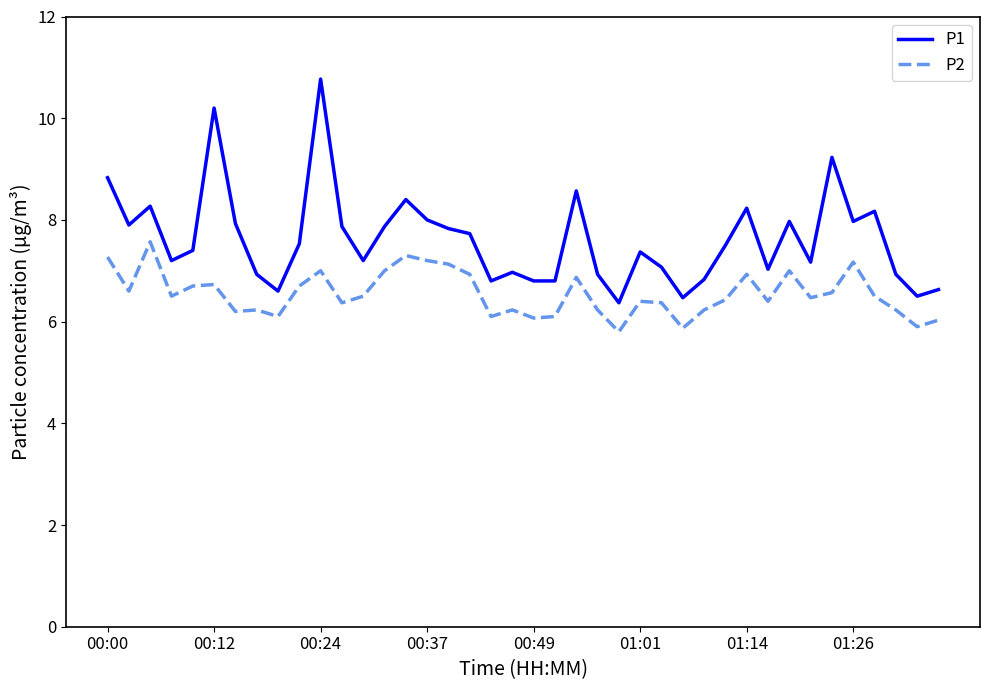

At how many categories does at least one series exceed 9?

3